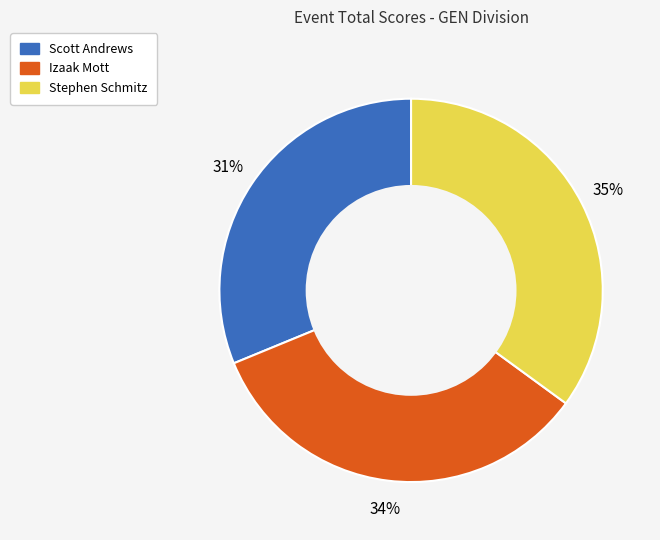

Rank the categories by value from lowest to highest.

Scott Andrews, Izaak Mott, Stephen Schmitz